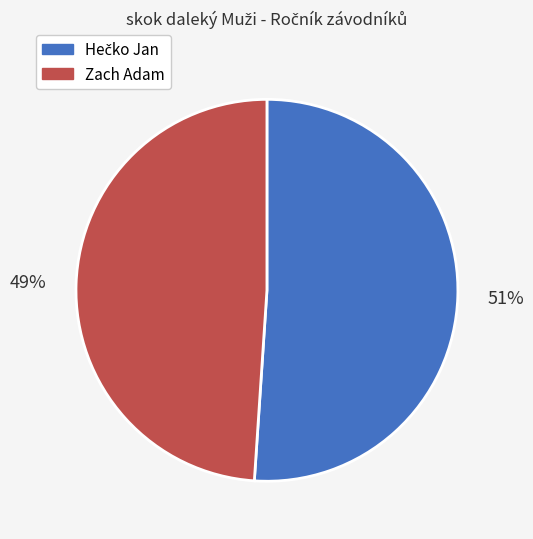

How many slices are in this pie chart?

2